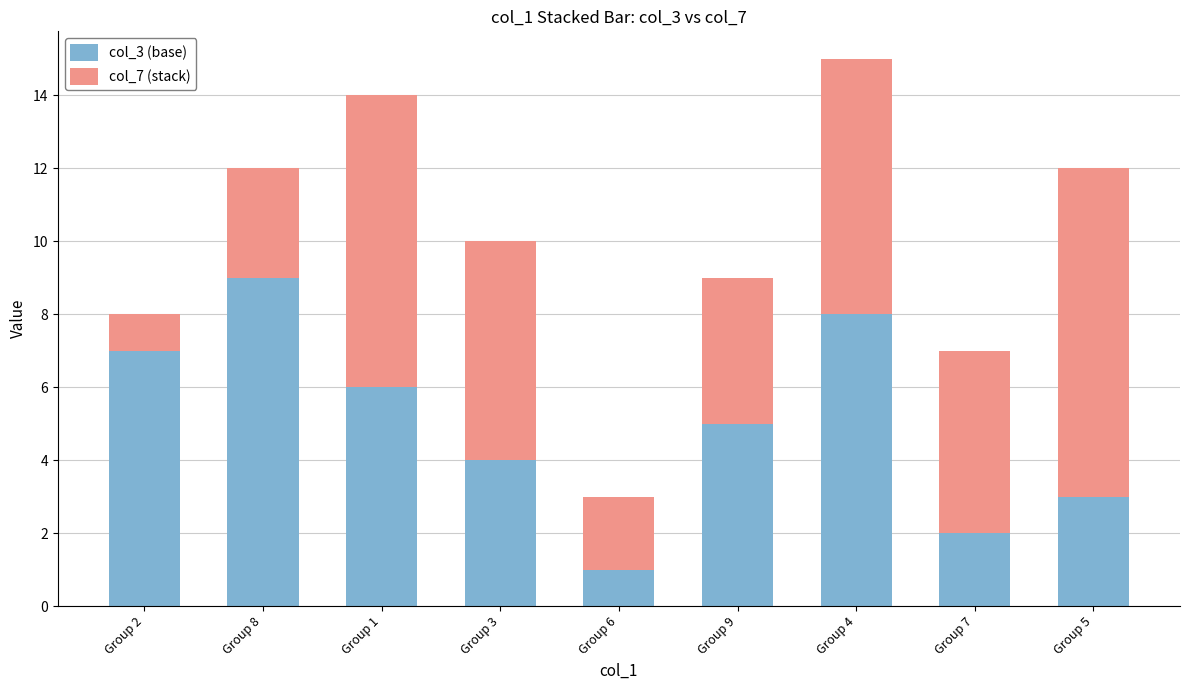

At which category is the sum across all series the highest?

Group 4